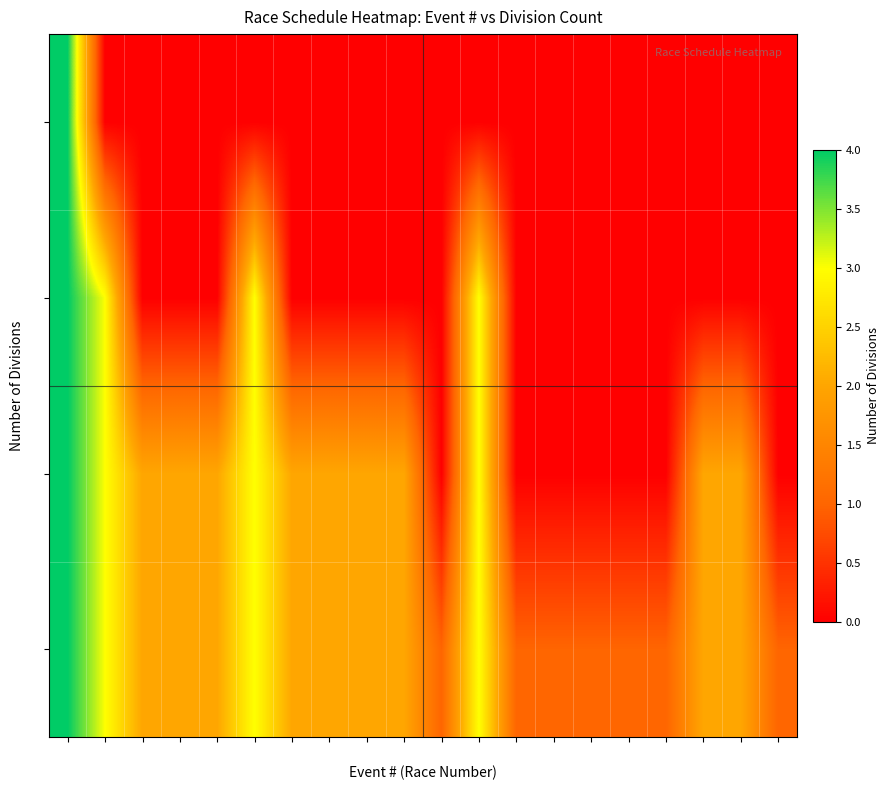

At which category is the sum across all series the highest?

1